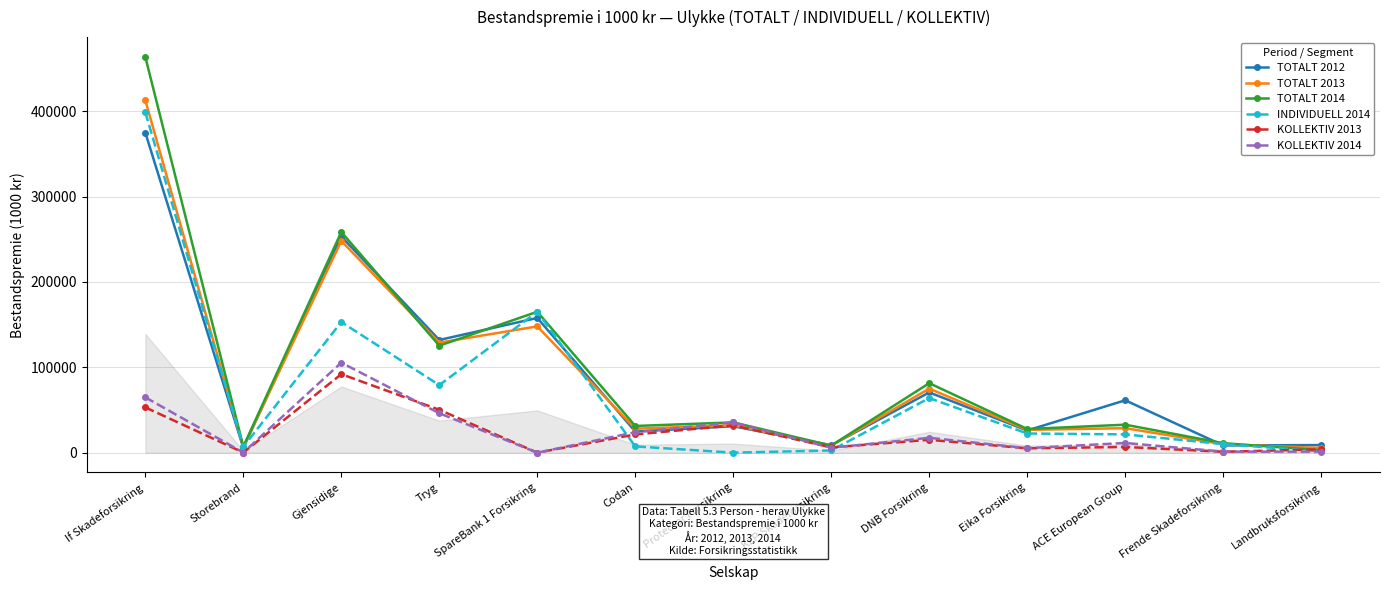

How many values in the KOLLEKTIV 2013 series are below 6699?

6